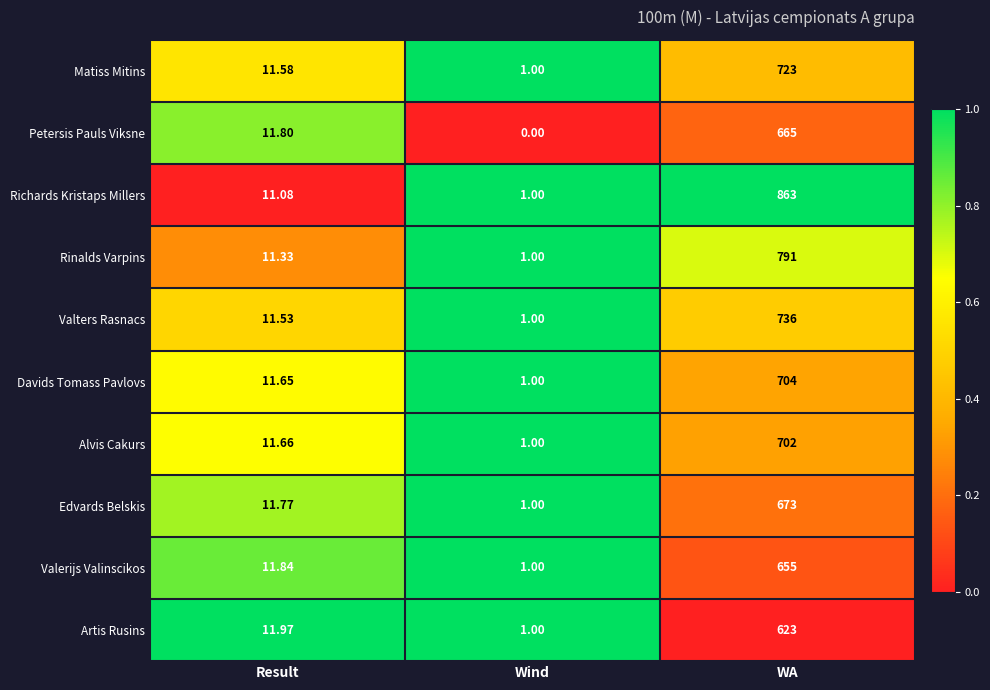

What is the total value across all series at Wind?

9.0